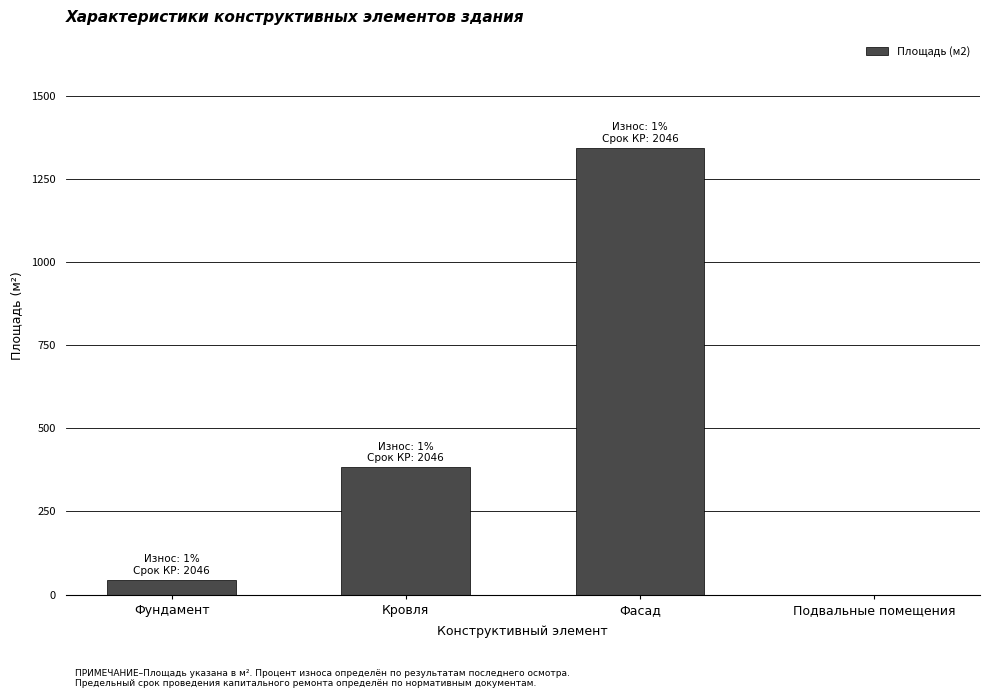

The chart shows a value of 122 at Кровля. True or false?

False